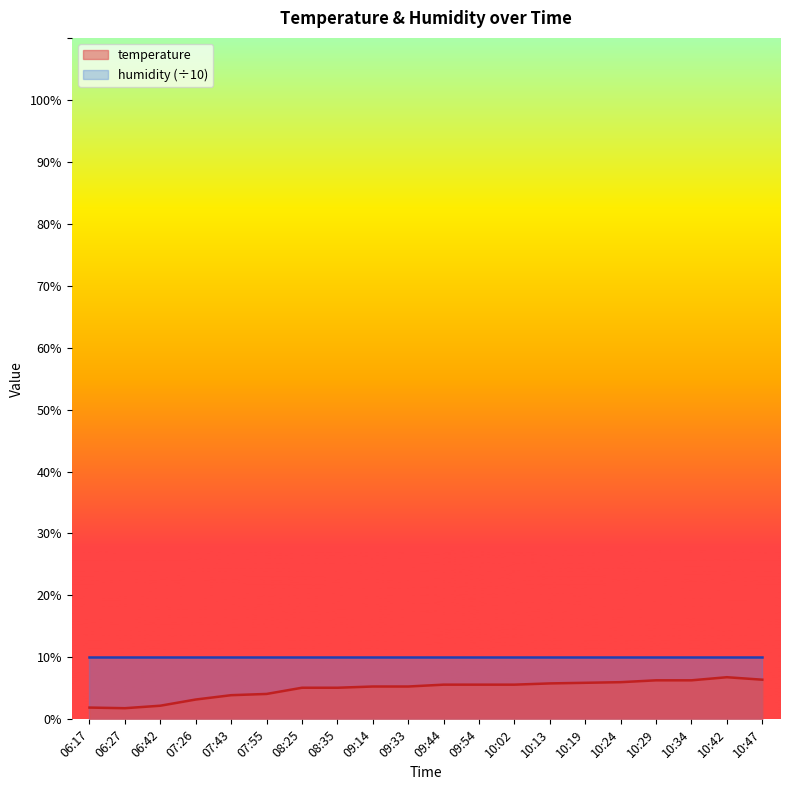

What is the difference between the values at 10:19 and 08:35?

0.8